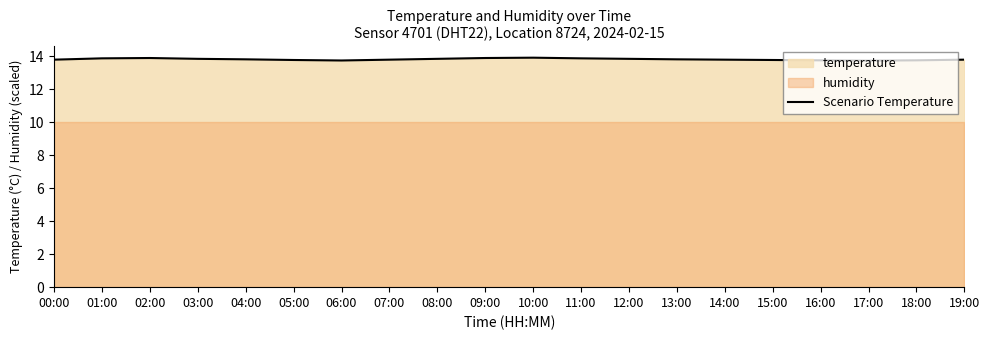

The chart shows a value of 13.8 at 07:00. True or false?

True